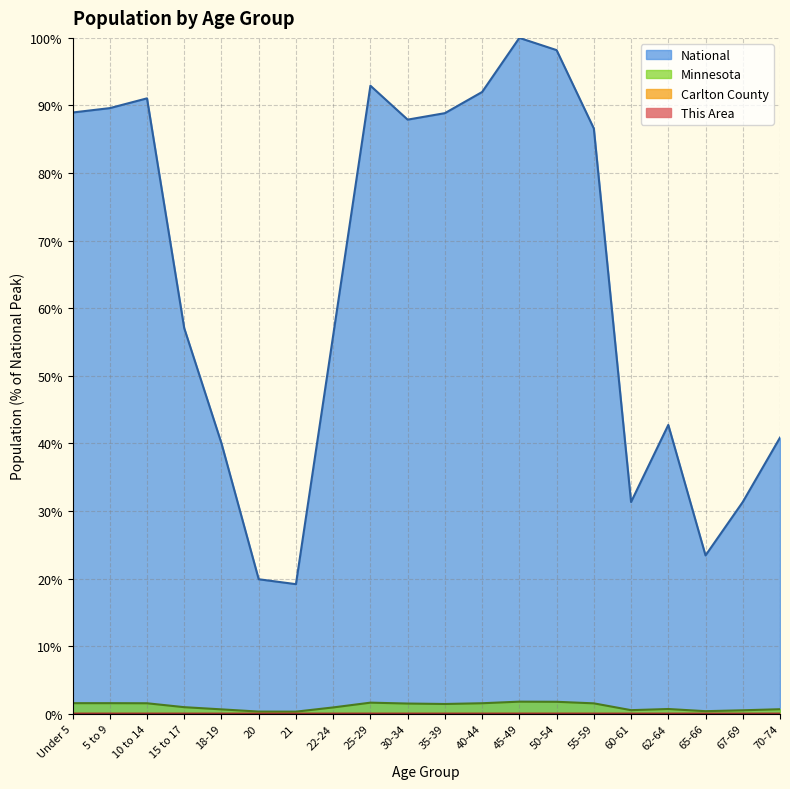

What position from the left is 62-64?

17